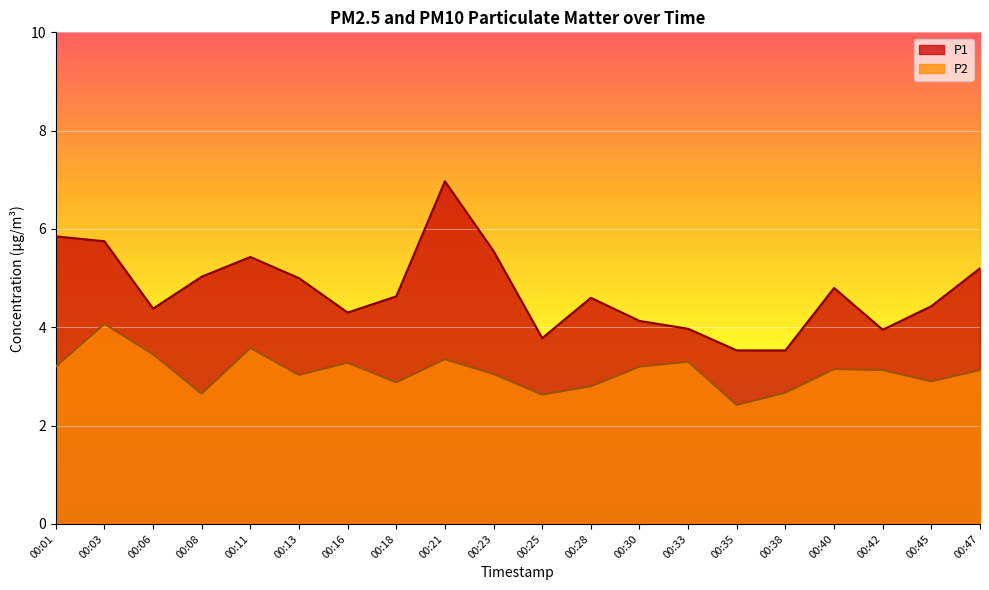

Rank the series at 00:35 from highest to lowest value.

P1, P2